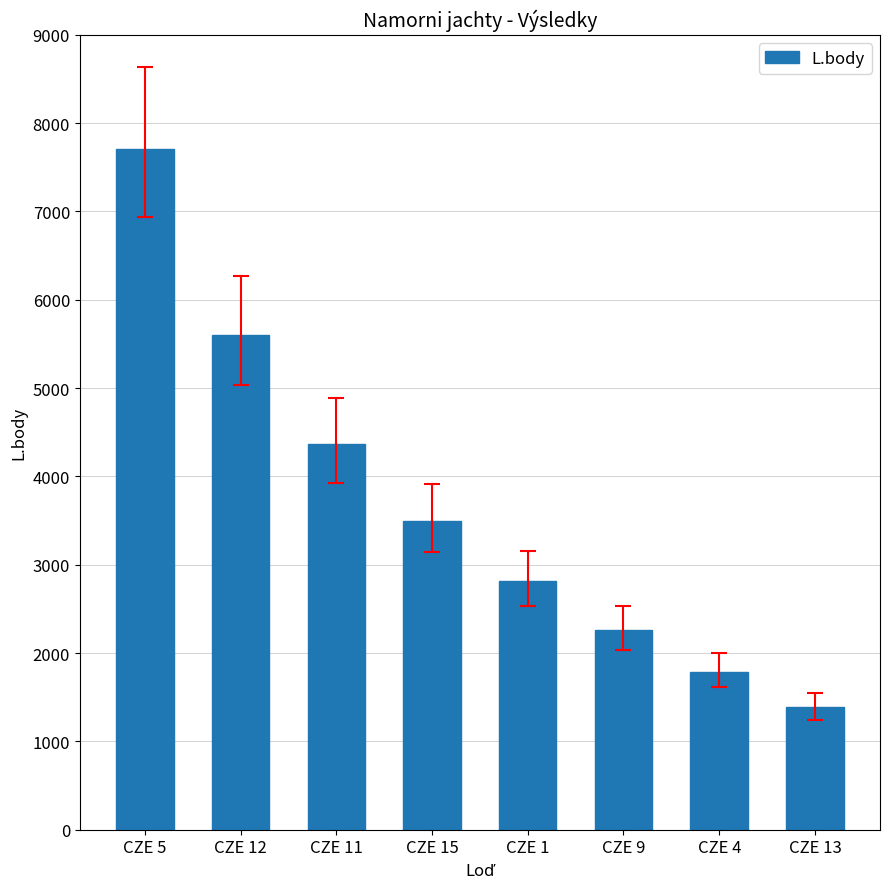

Does the chart contain stacked bars?

No